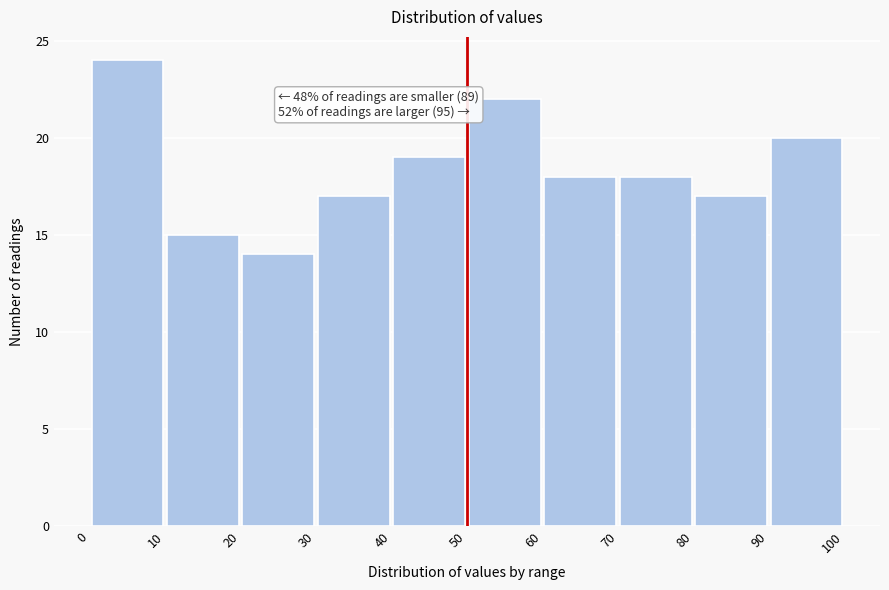

Over which range of the x-axis is the bar tallest?

0 to 10